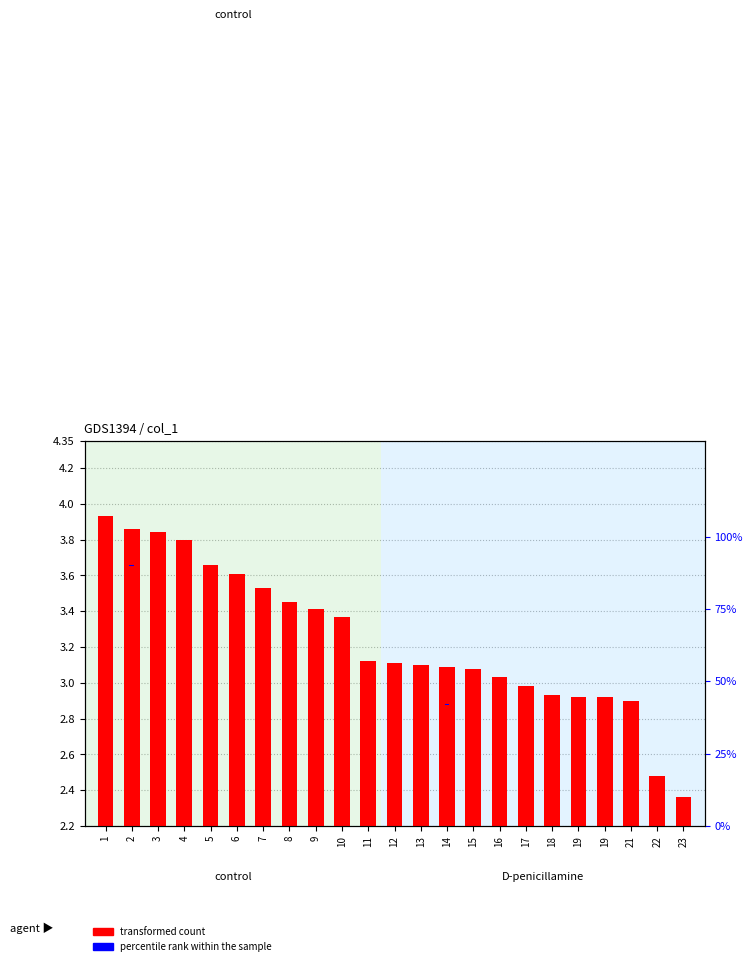

Does the chart contain stacked bars?

No